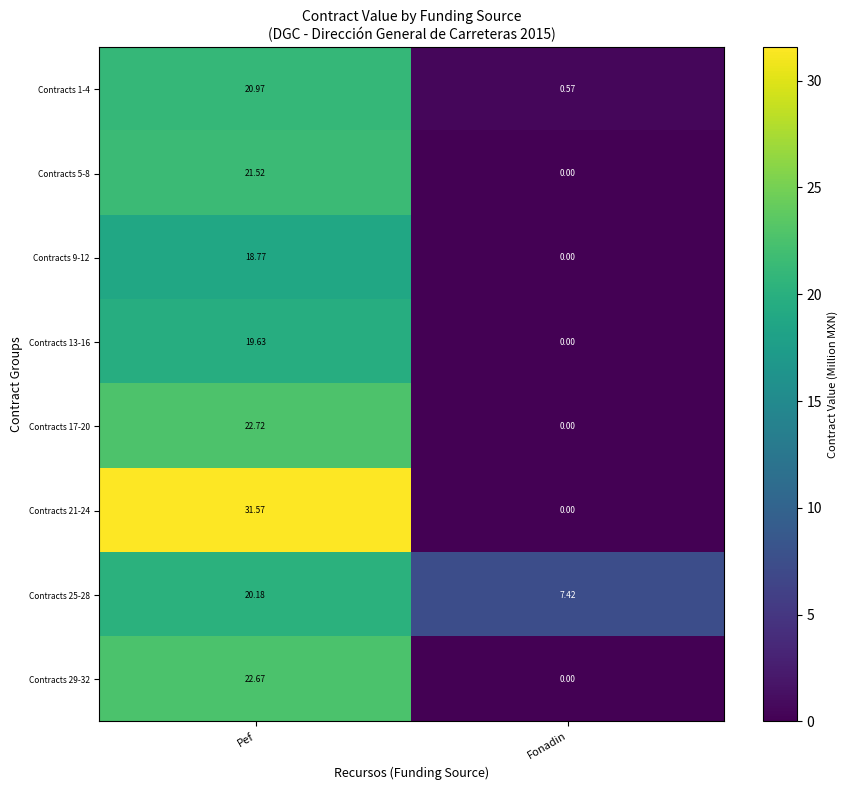

How many categories are shown in the chart?

2